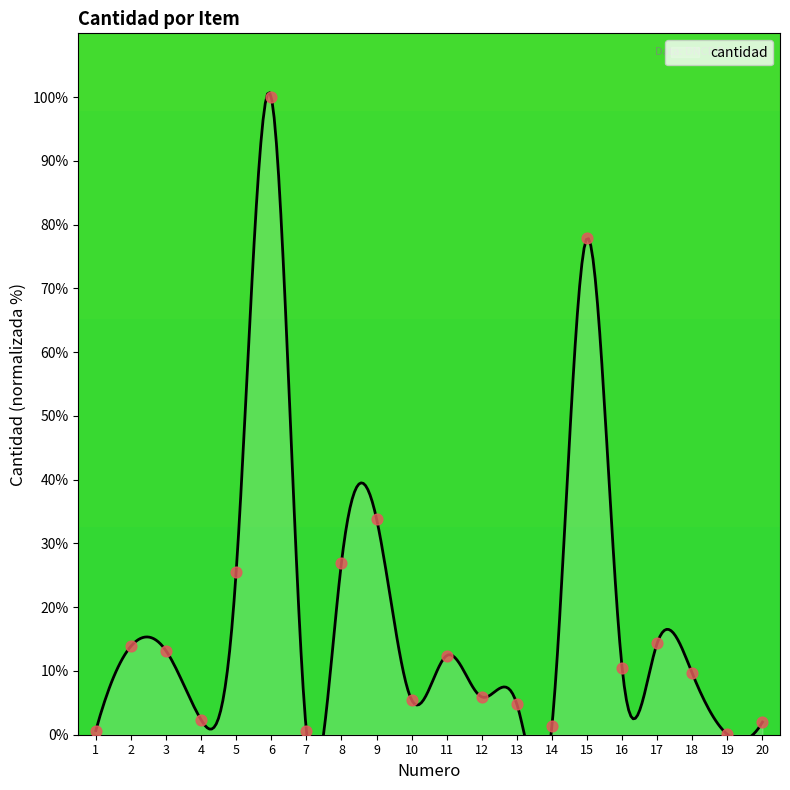

What is the change in value from 2 to 15?

+64.0